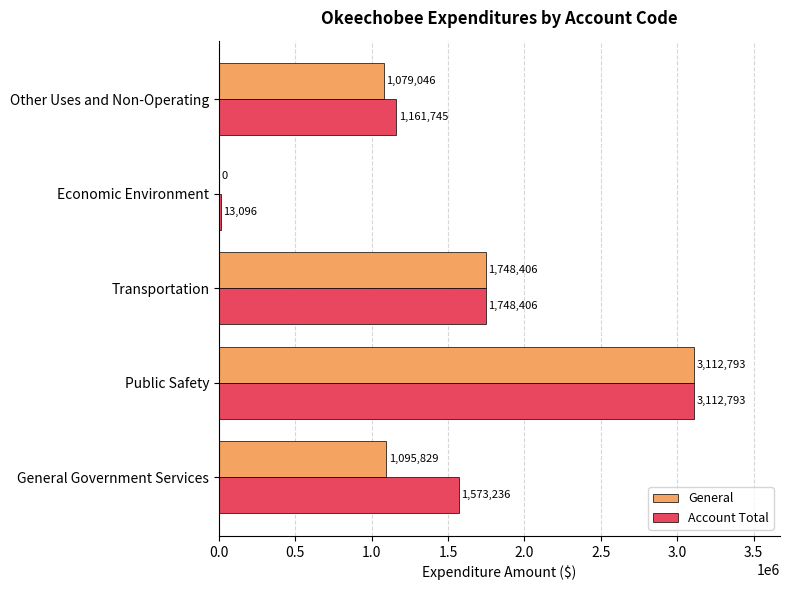

What is the maximum value for Account Total?

3112793